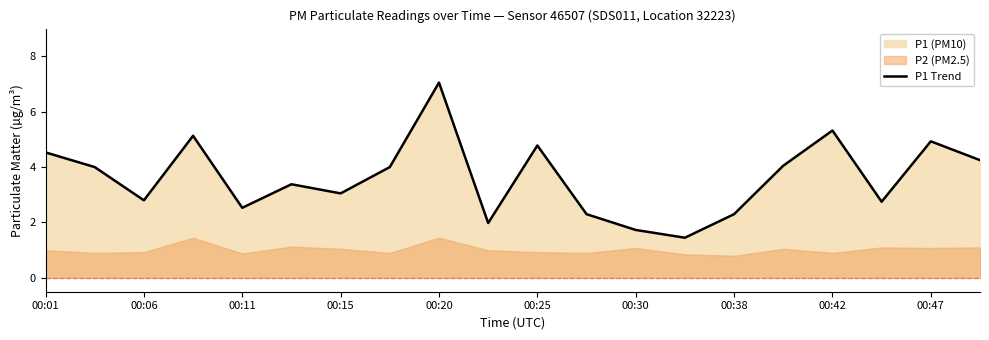

True or false: P1 Trend has a value of 5.0 at 00:15.

False